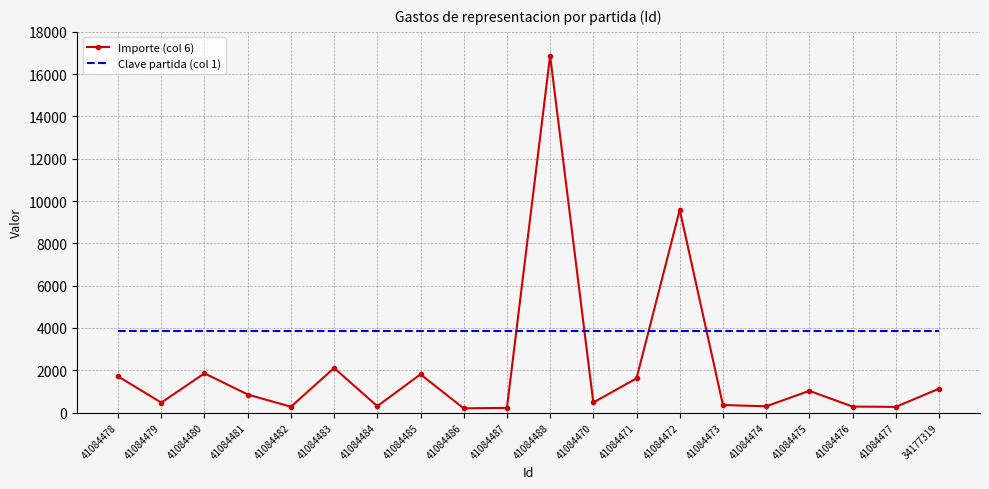

What is the highest value of the Importe (col 6) series?

16871.5